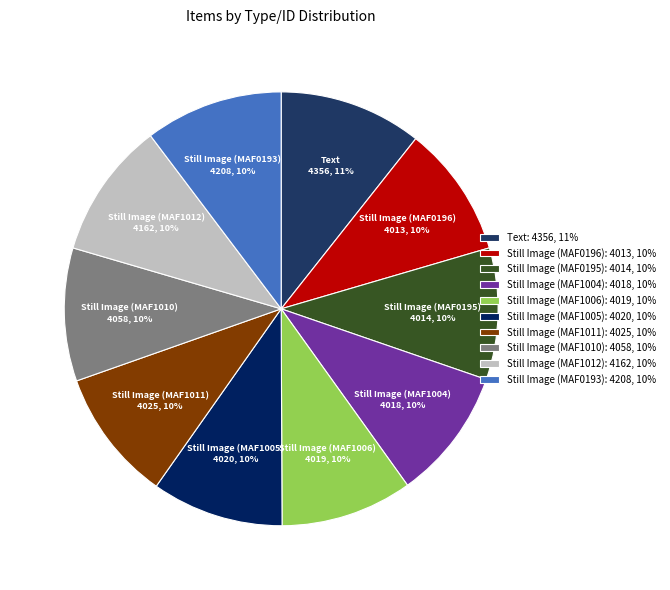

The Still Image (MAF1010) slice represents 10% of the pie. True or false?

True